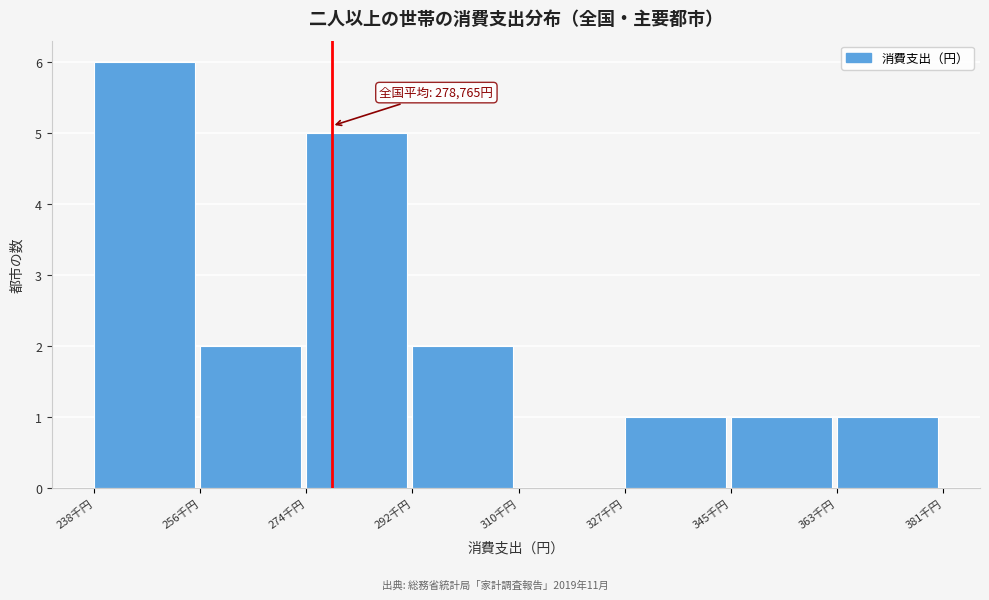

Reading right to left, extract all data points from this chart.

363千円=1	345千円=1	327千円=1	310千円=0	292千円=2	274千円=5	256千円=2	238千円=6